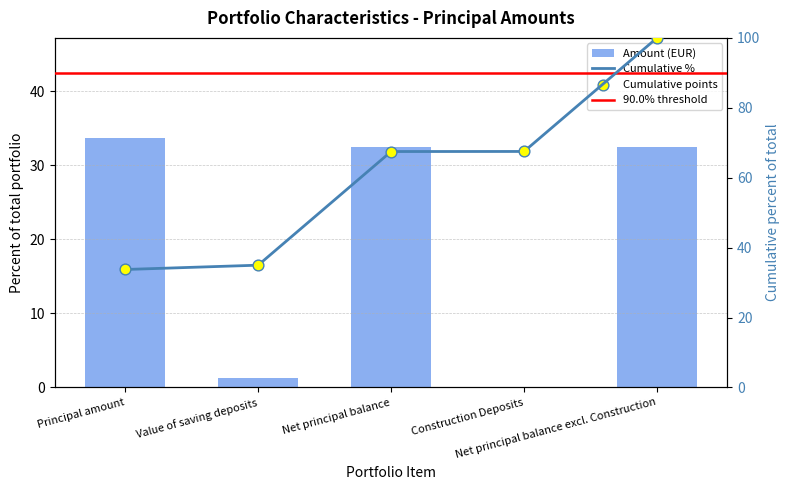

Between Principal amount and Net principal balance excl. Construction, which is larger?

Principal amount